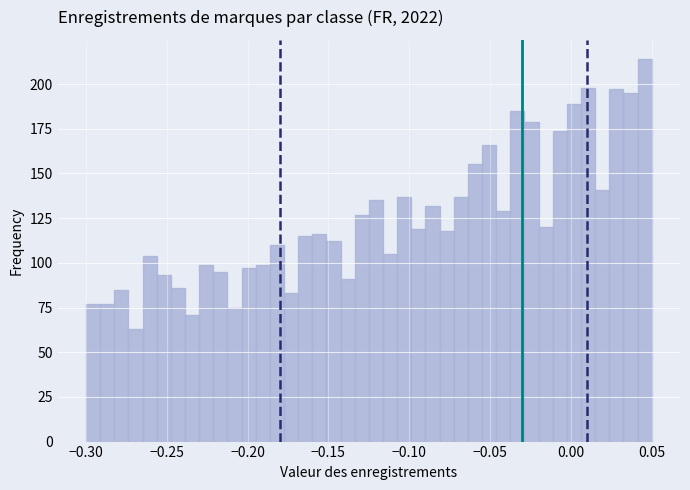

Read against the x-axis, roughly where is the centre of the tallest bar?

0.045